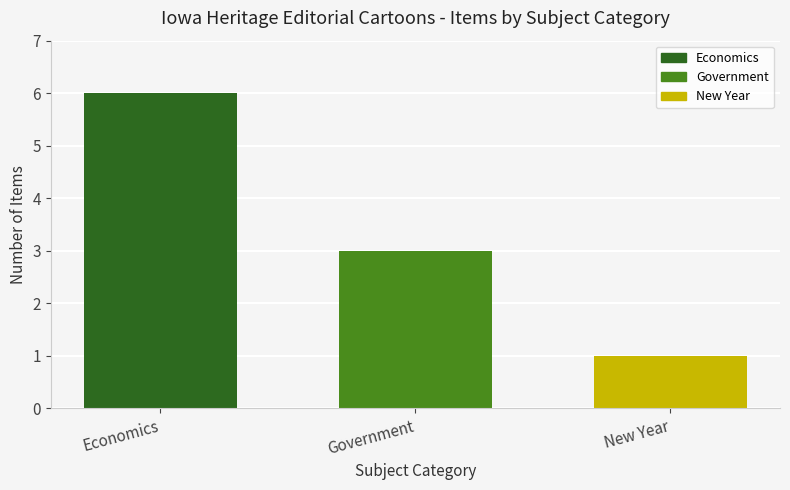

What is the change in value from Government to New Year?

-2